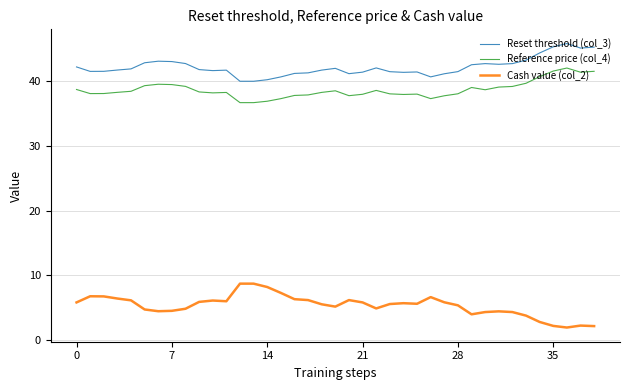

Is this an area chart (filled region under the line)?

No